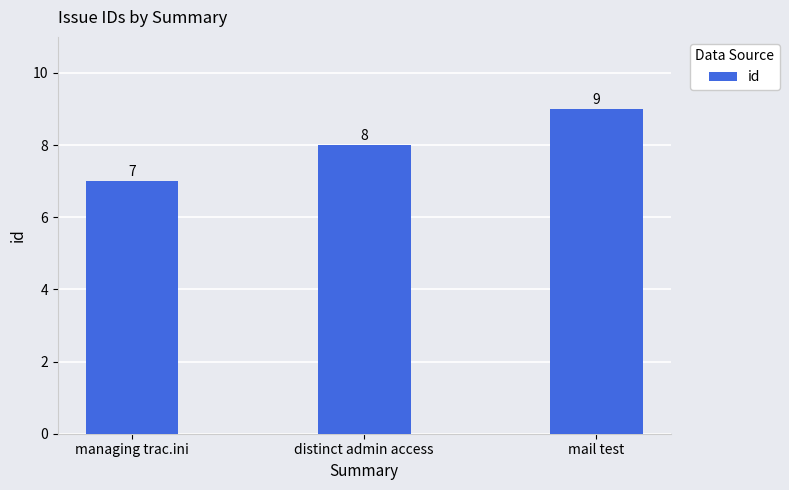

What is the label of the 3rd bar from the right?

managing trac.ini